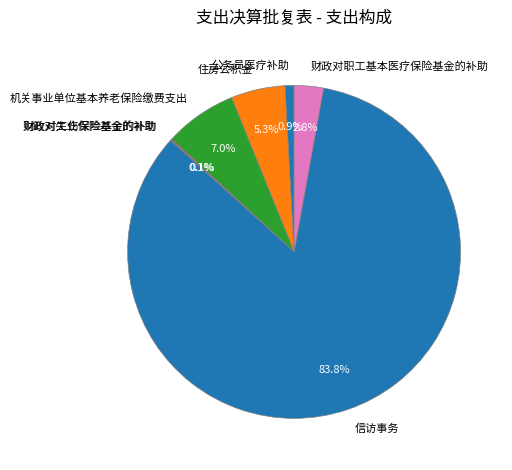

Which slice is the largest?

信访事务